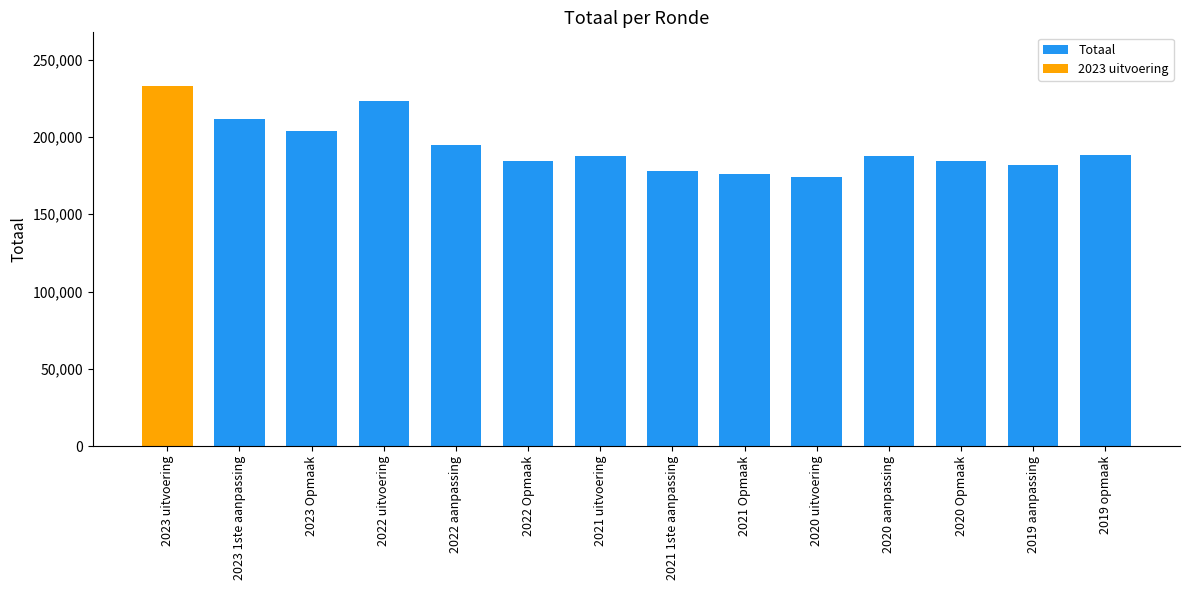

Where does the data first go above 187880?

2023 uitvoering